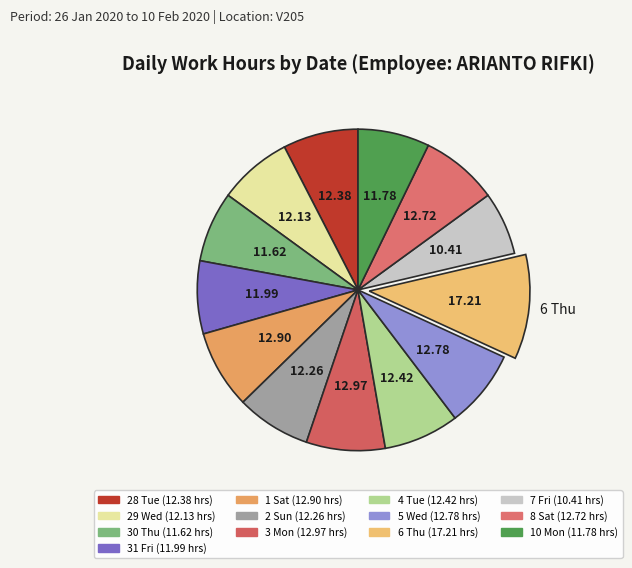

The 29 Wed slice represents 7% of the pie. True or false?

True